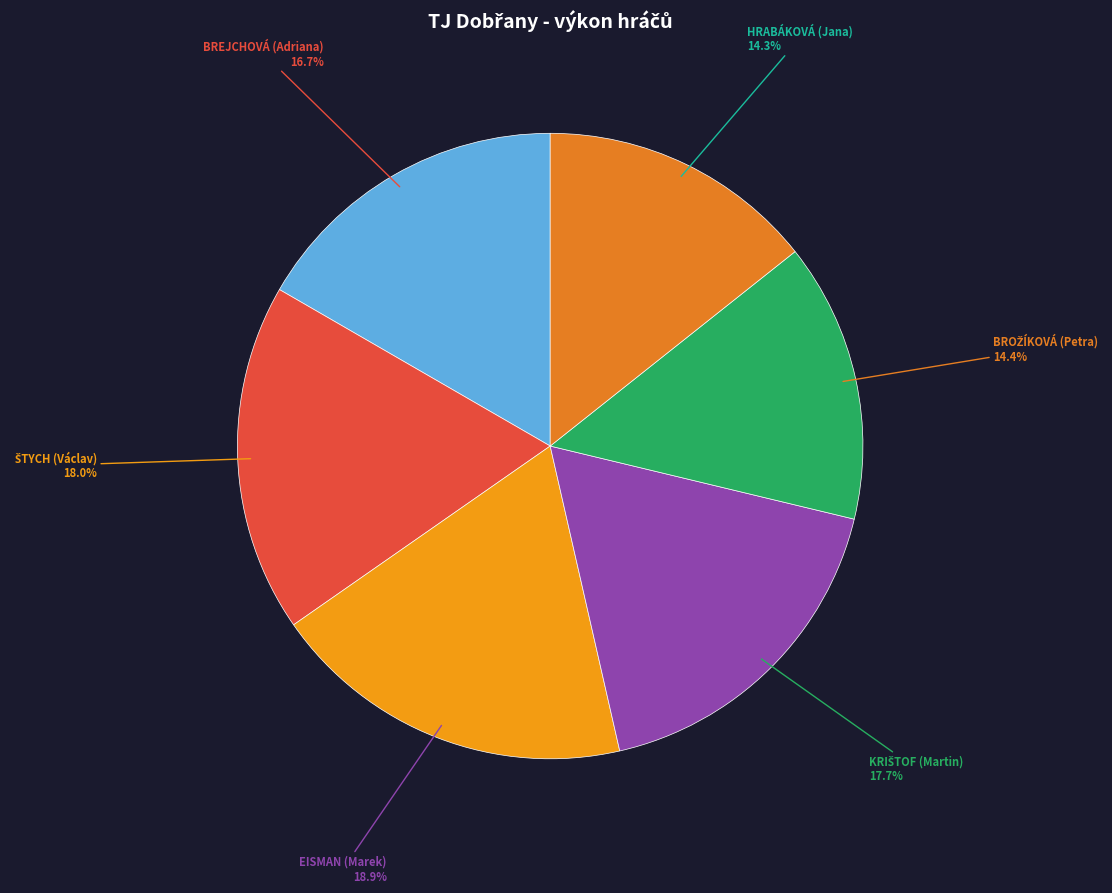

Which category has the smallest portion of the pie?

HRABÁKOVÁ (Jana)